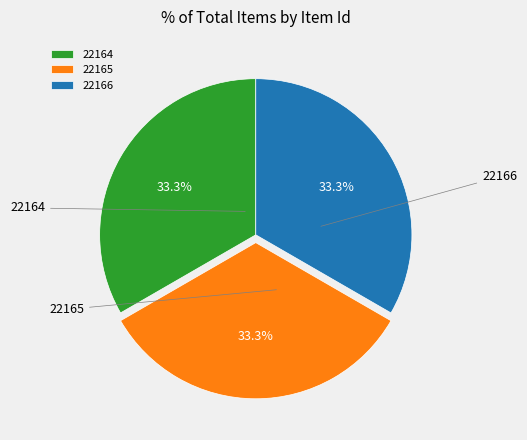

Is the sum of 22164 and 22165 greater than half?

Yes